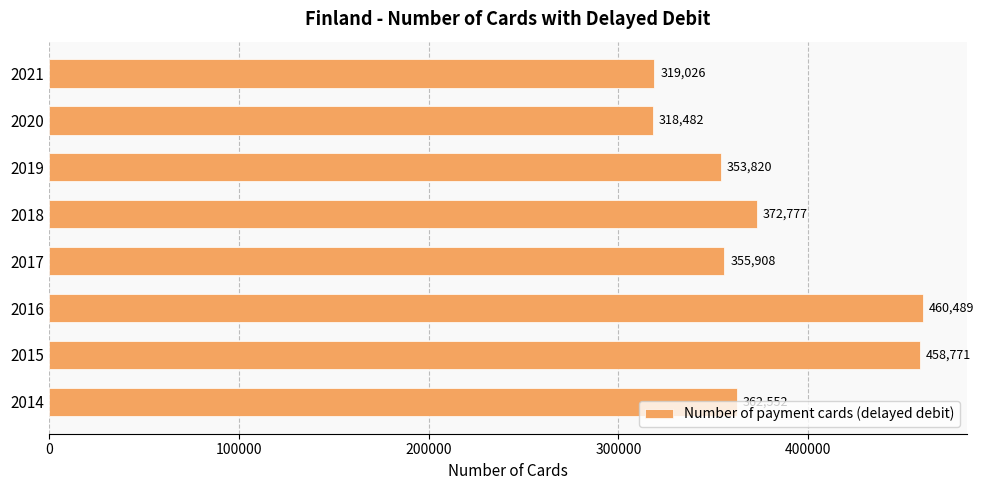

What is the greatest value displayed?

460489